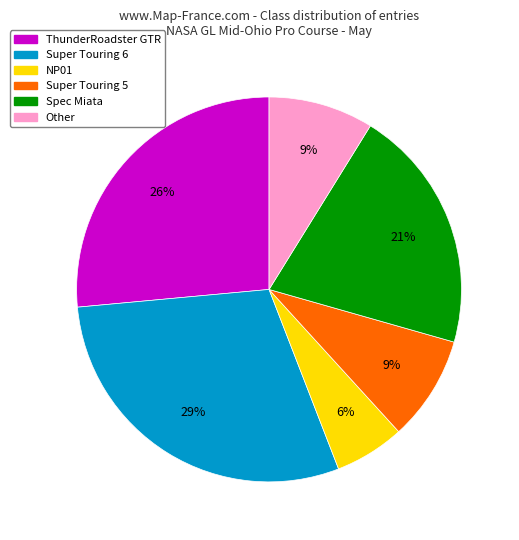

Is there a majority slice in this chart?

No